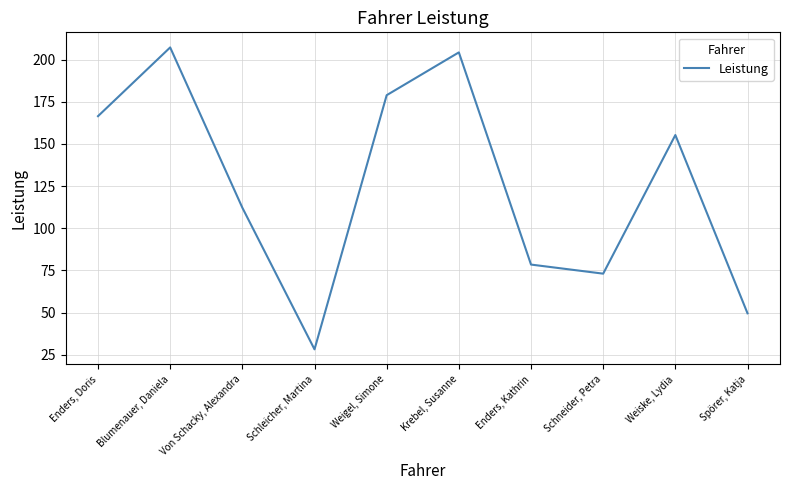

Count the number of data series in this chart.

1